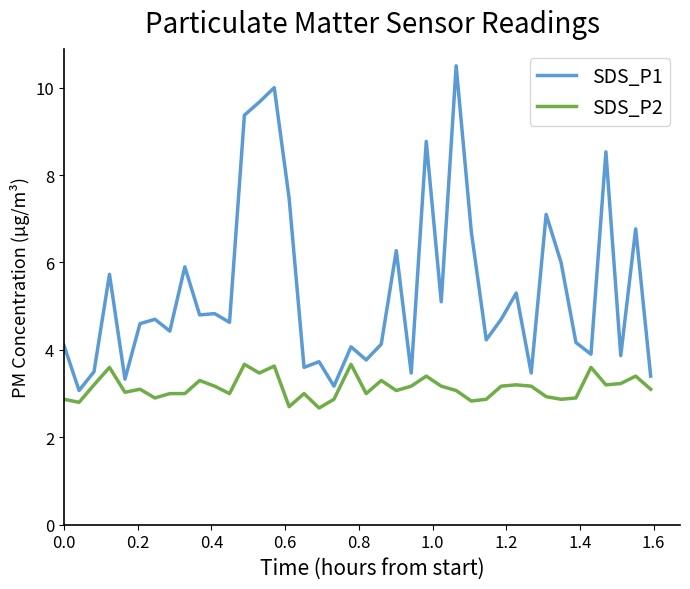

Which series has the largest range (max minus min)?

SDS_P1